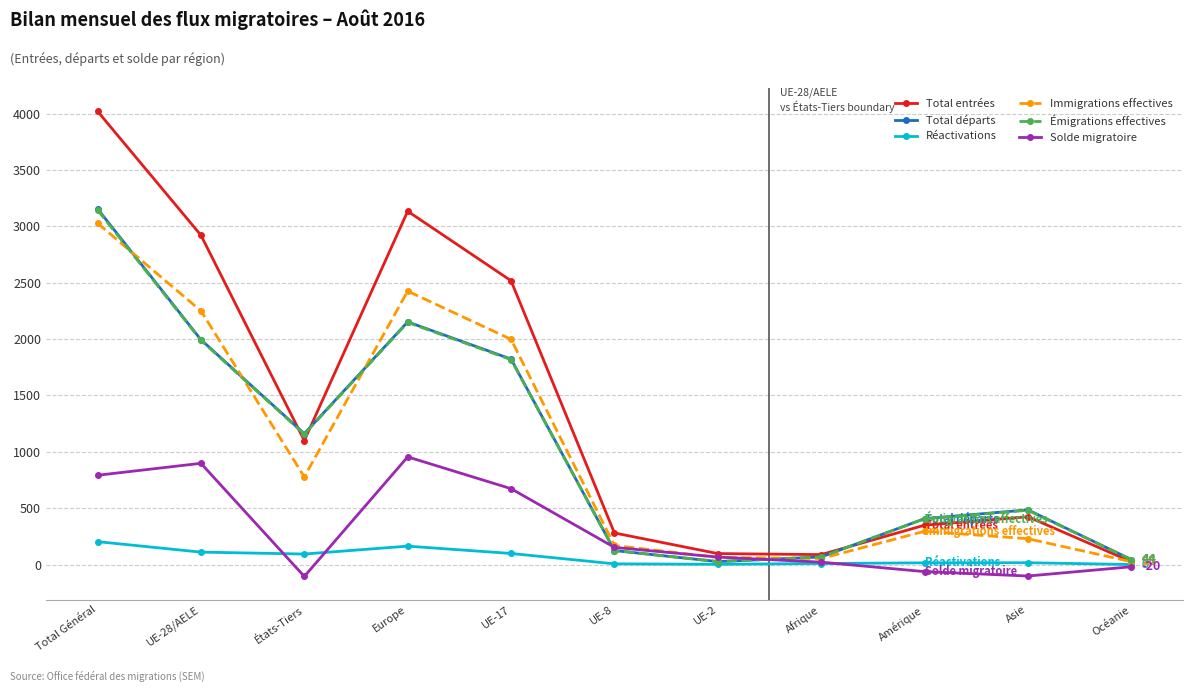

What is the difference between the highest and lowest values at Total Général?

3819